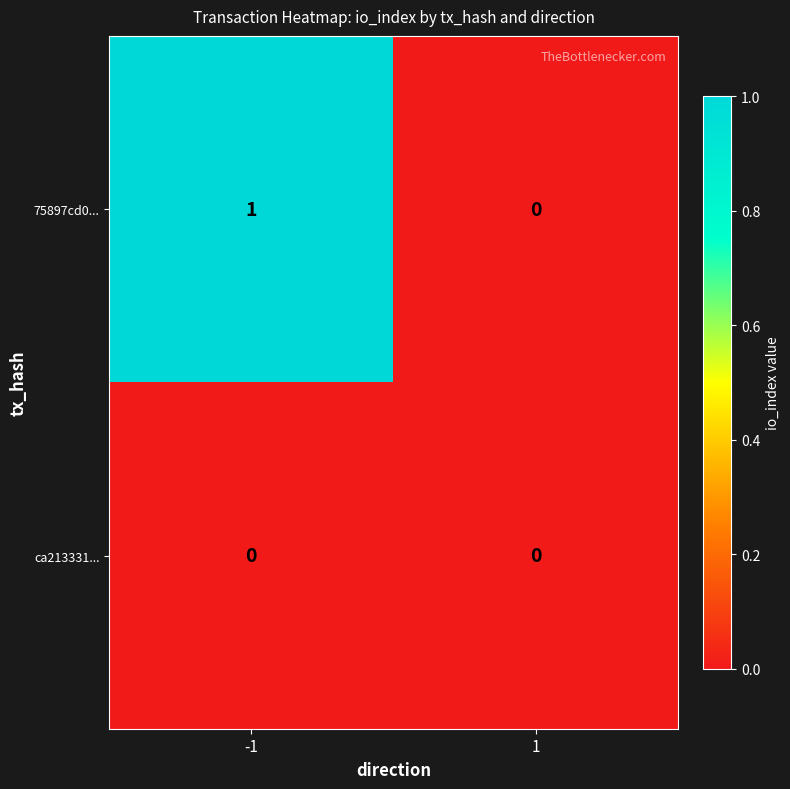

What is the total value across all series at -1?

1